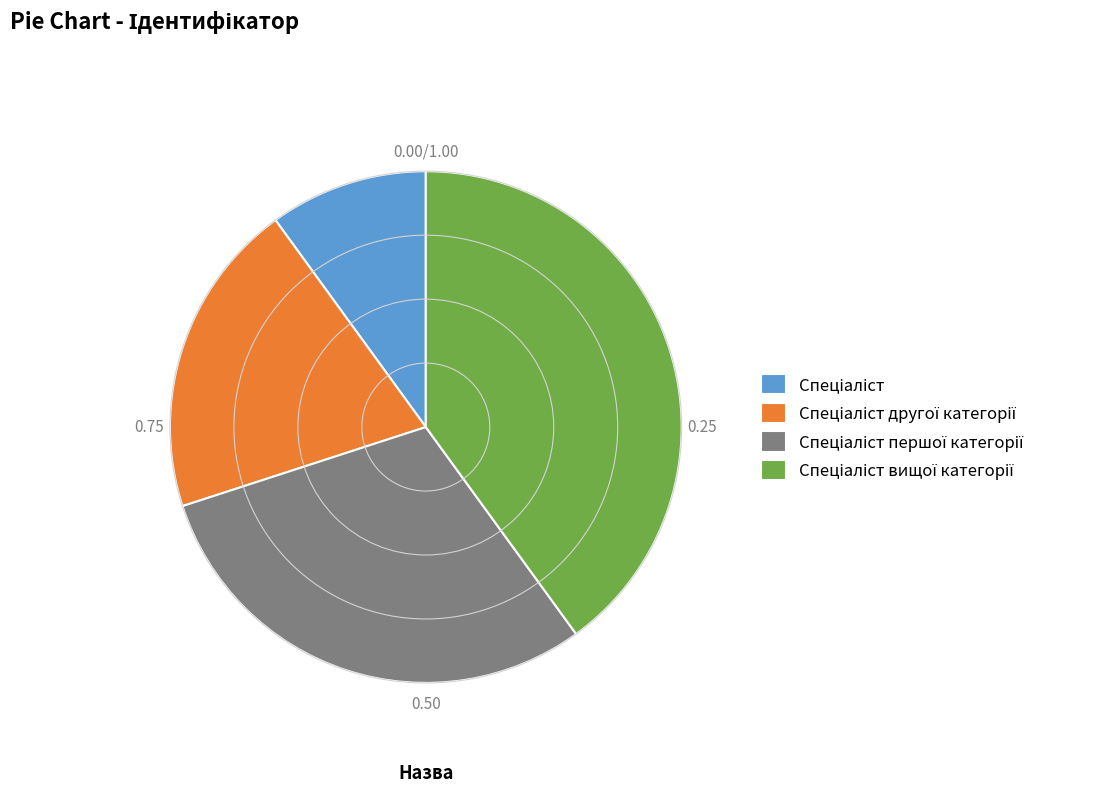

Is there a majority slice in this chart?

No